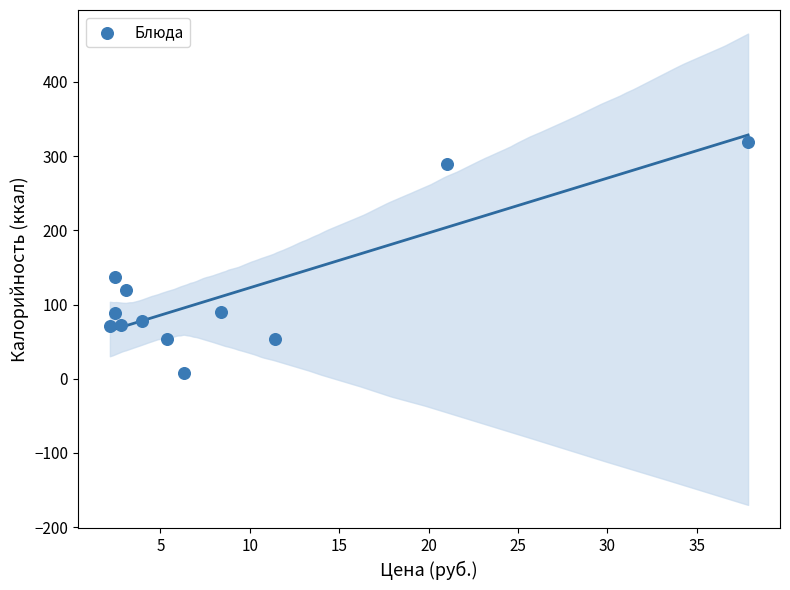

What is the average Y value?

115